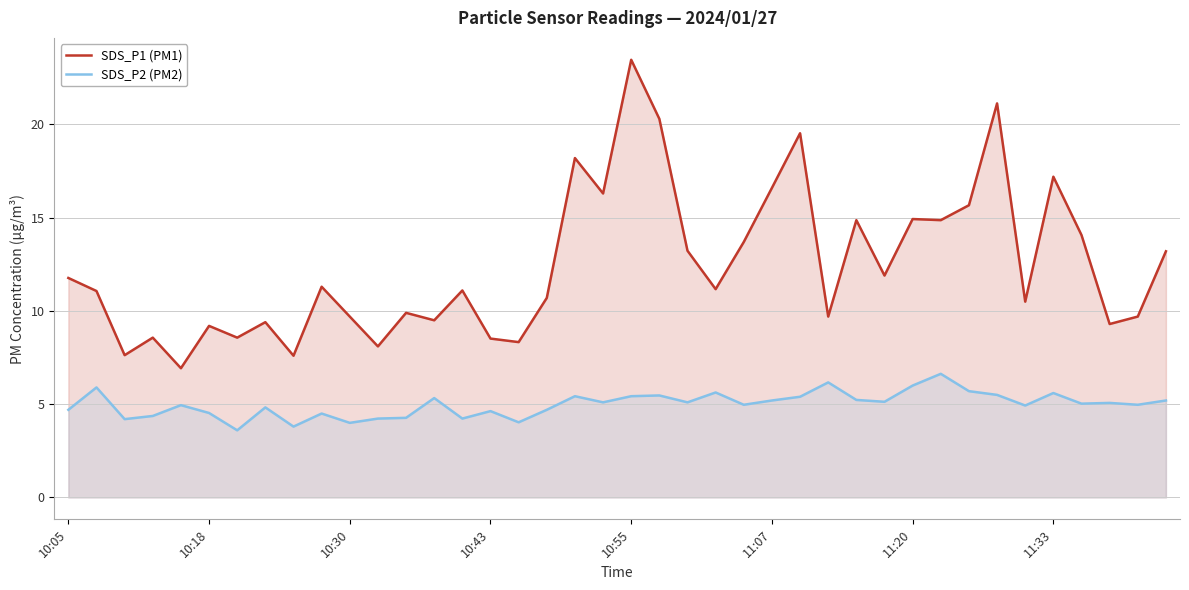

Which series changed the most between 21 and 32?

SDS_P1 (PM1)